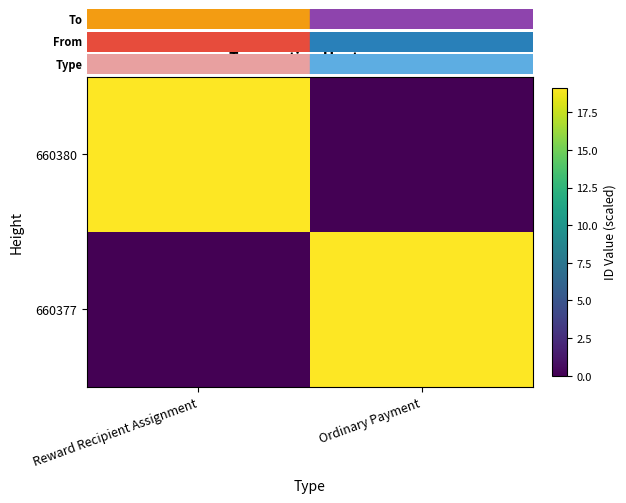

Which series has the largest range (max minus min)?

660377